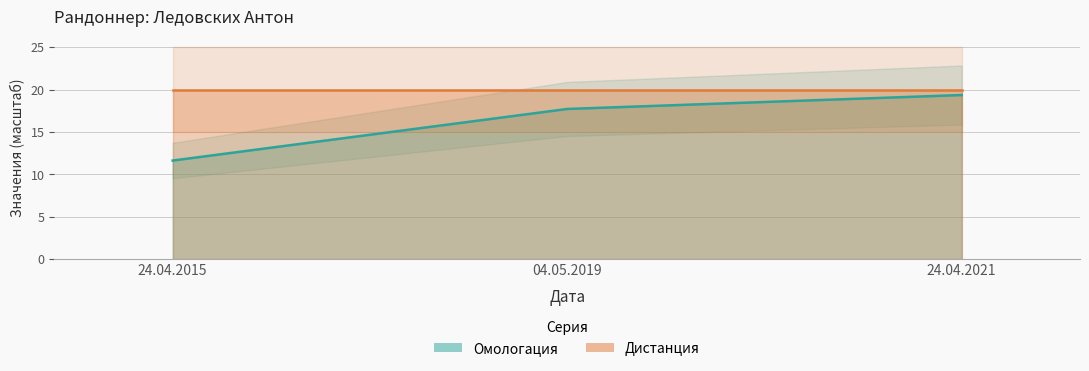

List the labels in order of value, smallest first.

24.04.2015, 04.05.2019, 24.04.2021